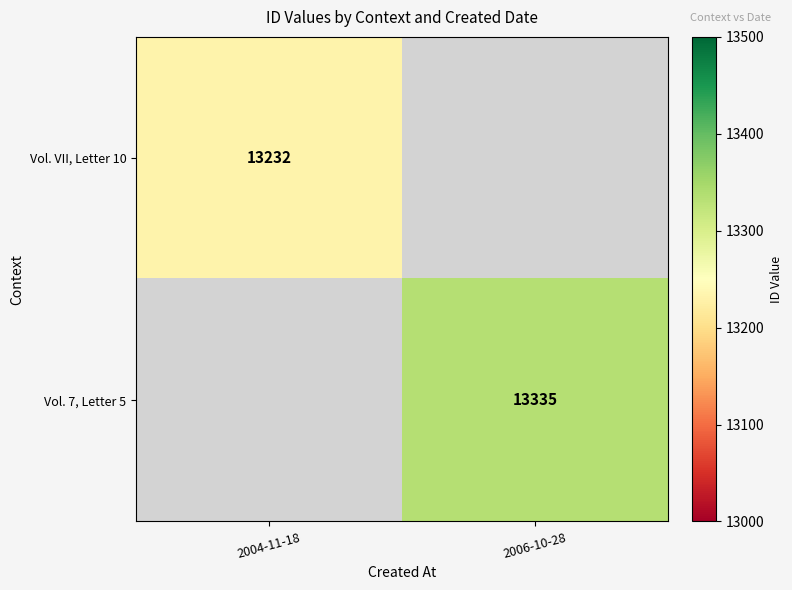

True or false: Vol. 7, Letter 5 has a value of 20058 at 2006-10-28.

False